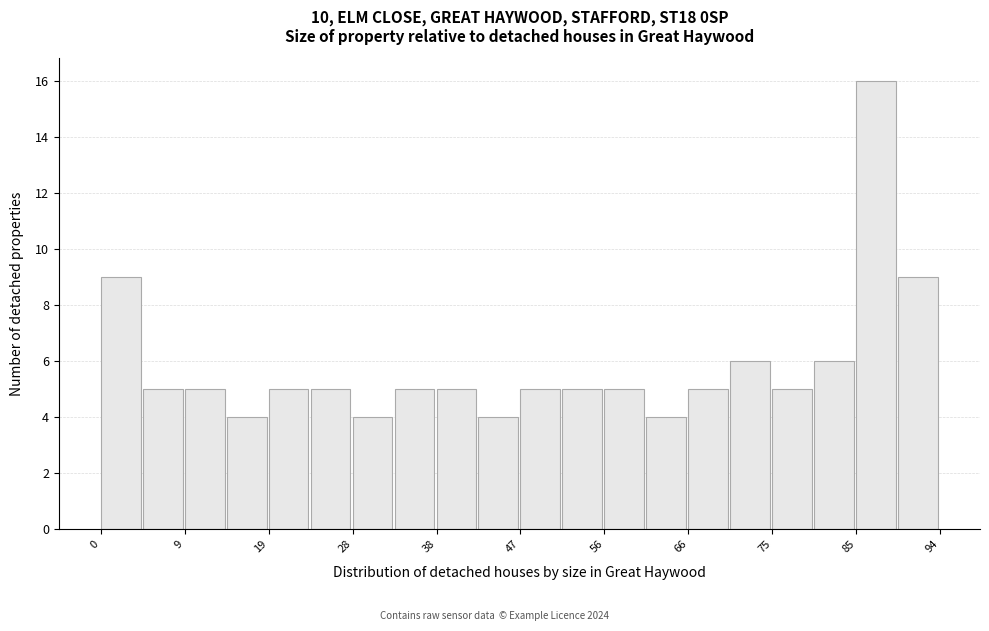

Reading left to right, list every bar in this chart as the range it spans on the x-axis followed by its height. Neither the bar edges nor the heights are printed on the chart, so give them approximately, as read against the axes.

0.0 to 4.7: 9
4.7 to 9.4: 5
9.4 to 14.1: 5
14.1 to 18.8: 4
18.8 to 23.5: 5
23.5 to 28.2: 5
28.2 to 32.9: 4
32.9 to 37.6: 5
37.6 to 42.3: 5
42.3 to 47.0: 4
47.0 to 51.7: 5
51.7 to 56.4: 5
56.4 to 61.1: 5
61.1 to 65.8: 4
65.8 to 70.5: 5
70.5 to 75.2: 6
75.2 to 79.9: 5
79.9 to 84.6: 6
84.6 to 89.3: 16
89.3 to 94.0: 9